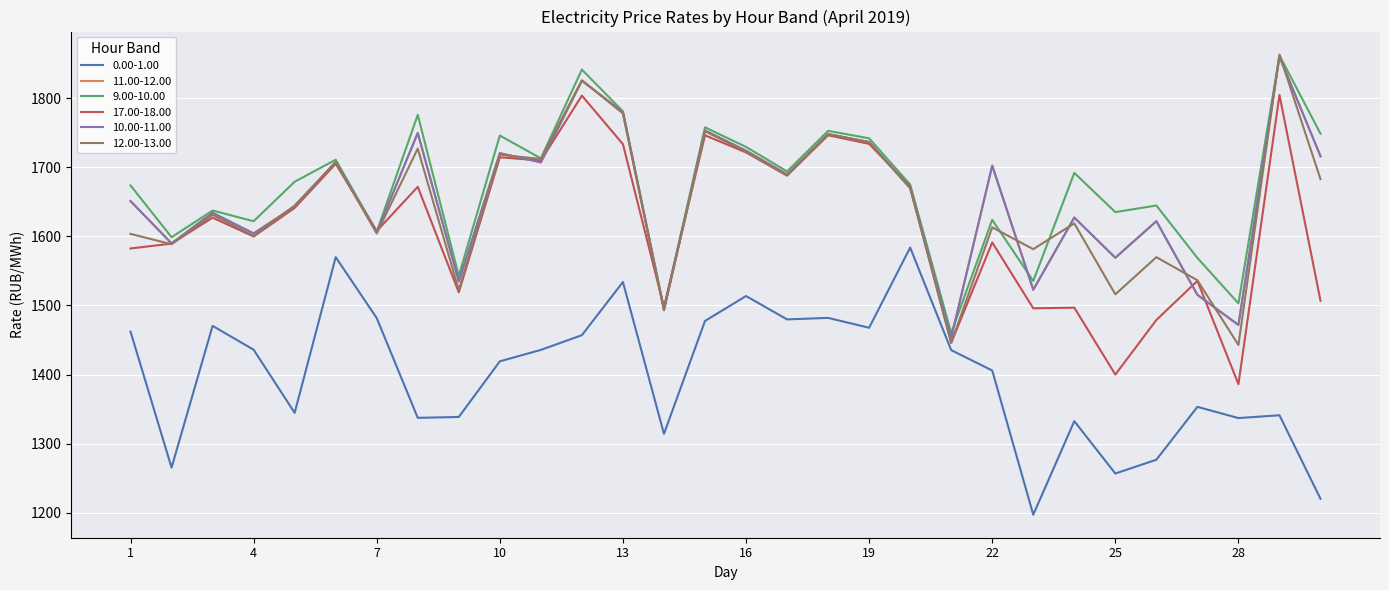

At which category is the sum across all series the highest?

29